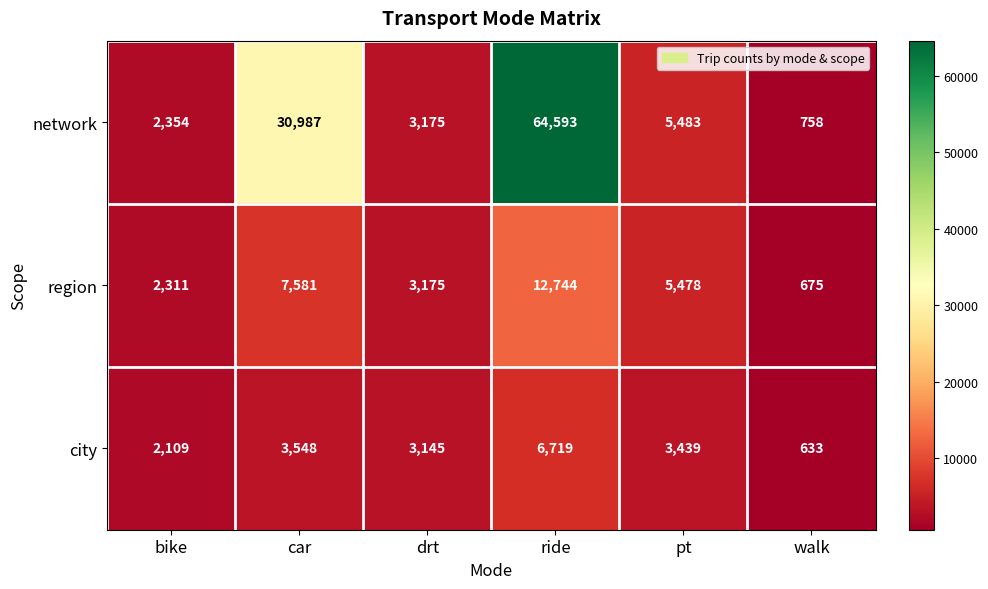

At how many categories does at least one series exceed 31005?

1